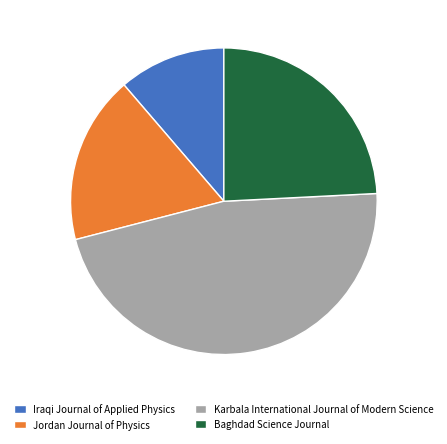

Is there any slice that represents more than half of the pie?

No